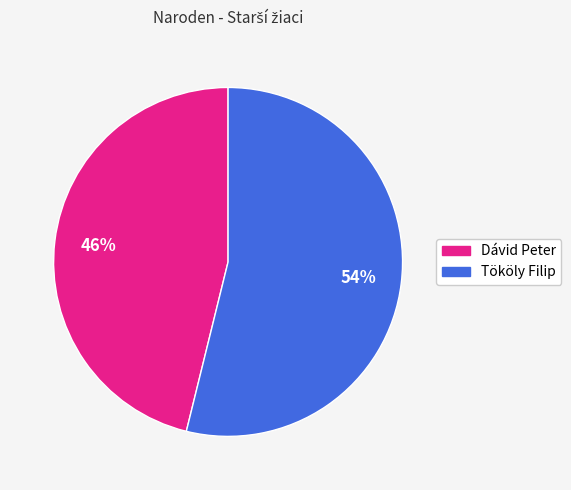

Do Tököly Filip and Dávid Peter together represent more than half of the pie?

Yes